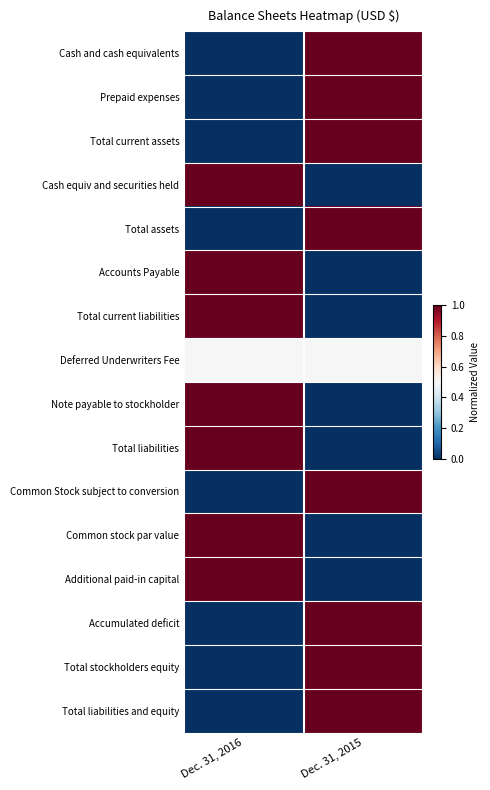

At which category is the sum across all series the highest?

Dec. 31, 2015